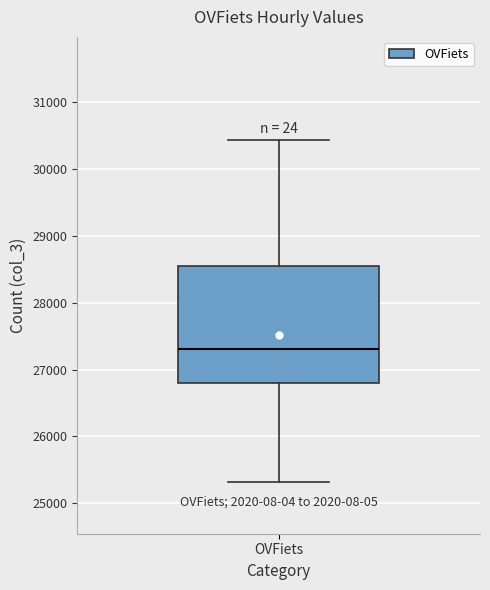

Where is the upper edge of the box for OVFiets on the y-axis? The values are not printed on the chart, so give them approximately, as read against the axis.

28600